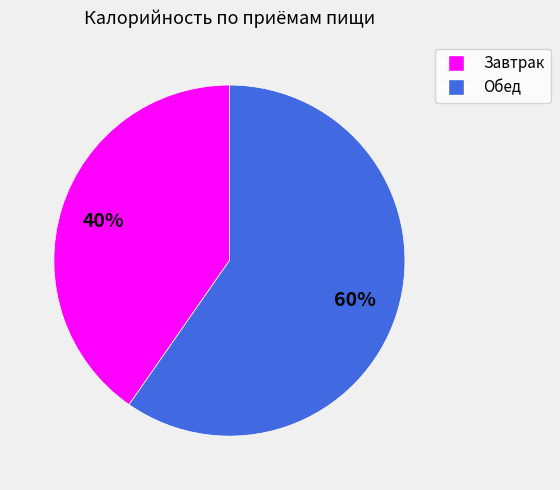

To the nearest percent, what is the average slice percentage?

50%